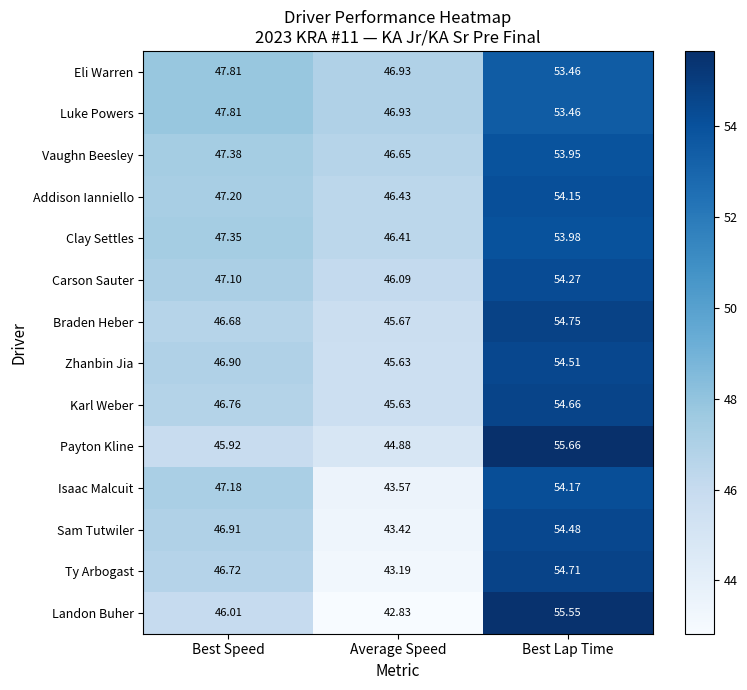

How many series are shown in this chart?

14